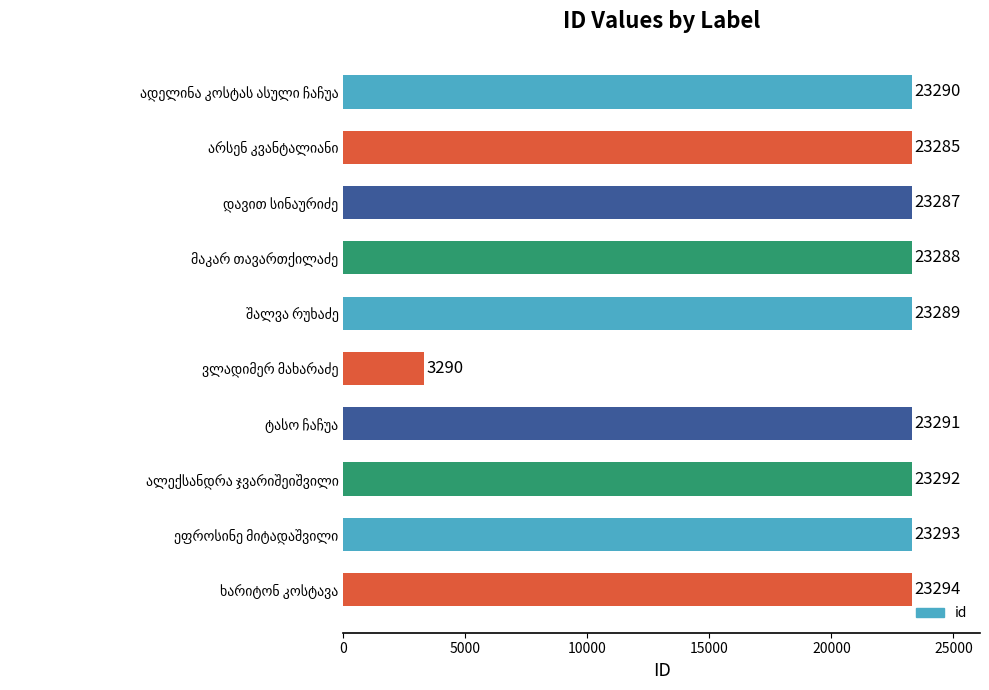

What is the minimum value shown in the chart?

3290